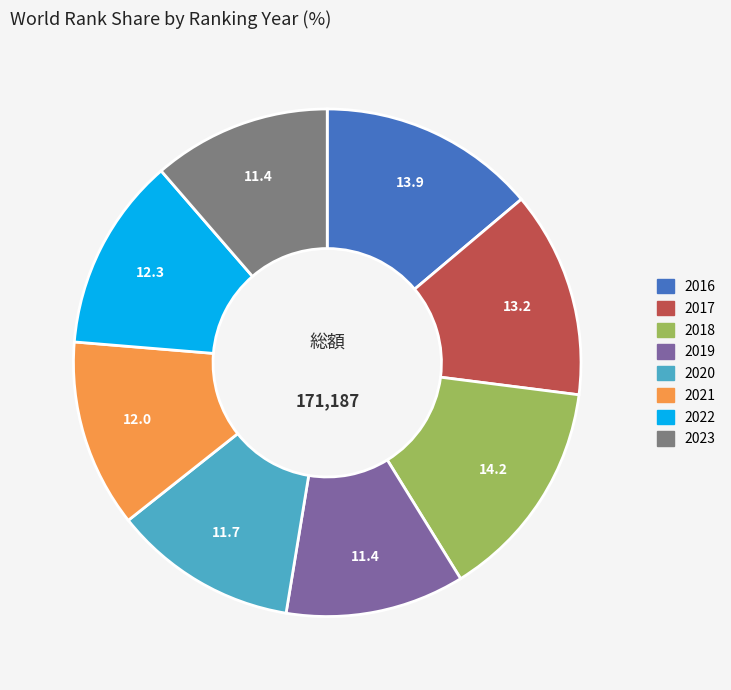

Between 2017 and 2022, which is larger?

2017